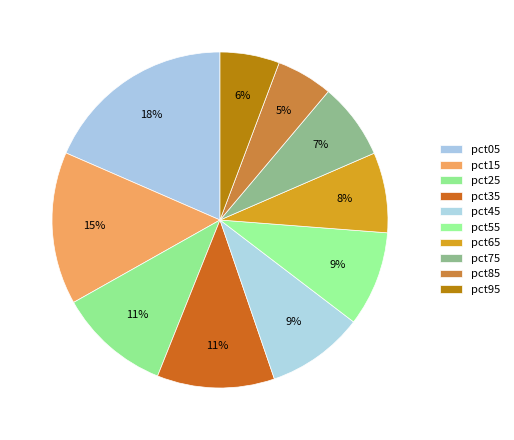

How many slices are in this pie chart?

10